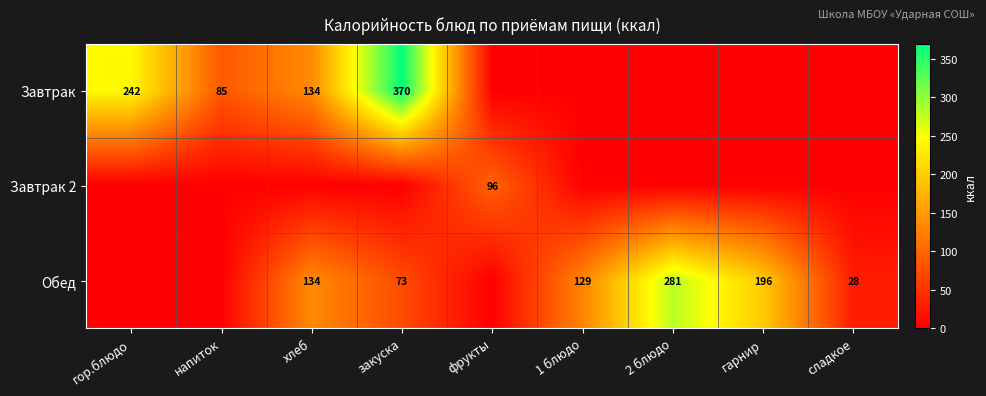

The value of Обед at хлеб is 134. True or false?

True